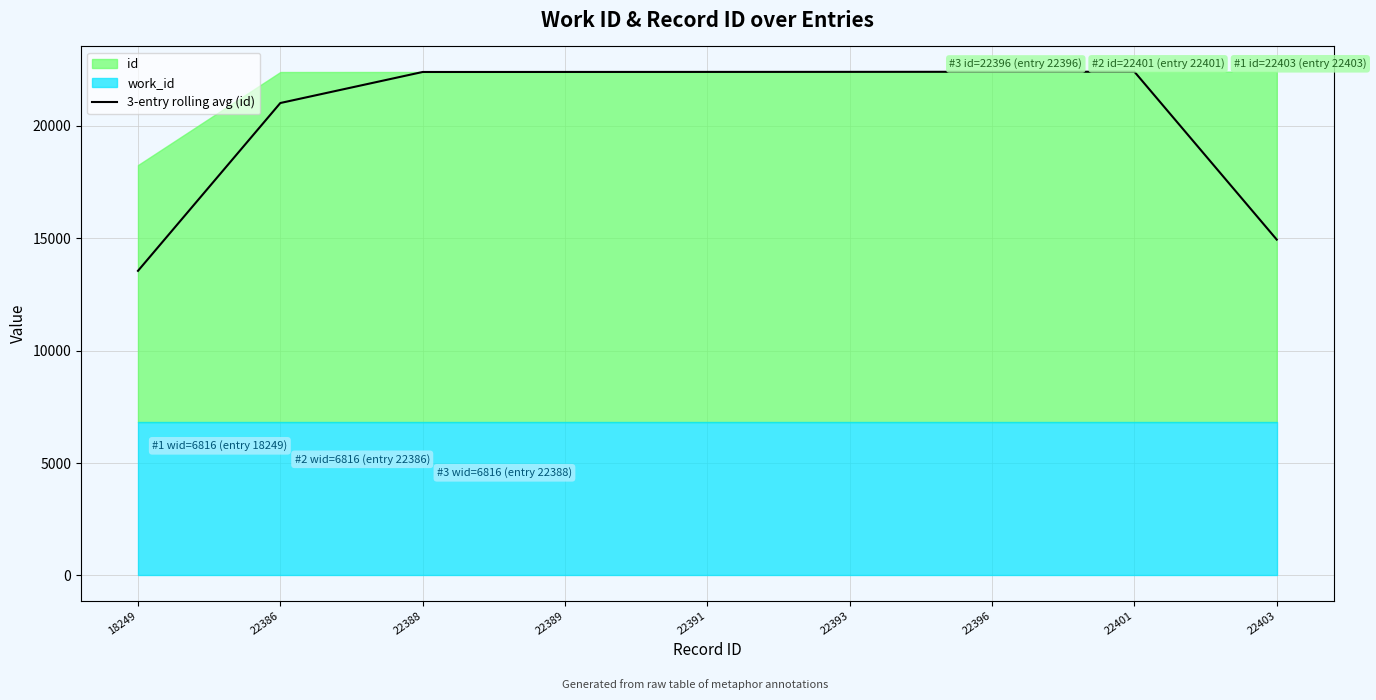

Read the value at 22388.

22387.7